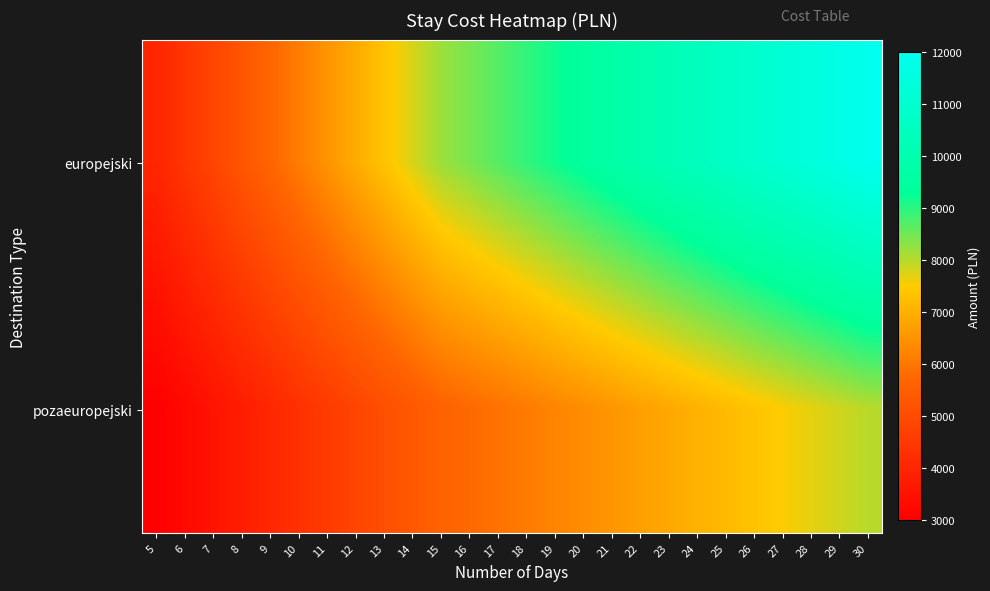

Which category has the lowest value across all series?

5